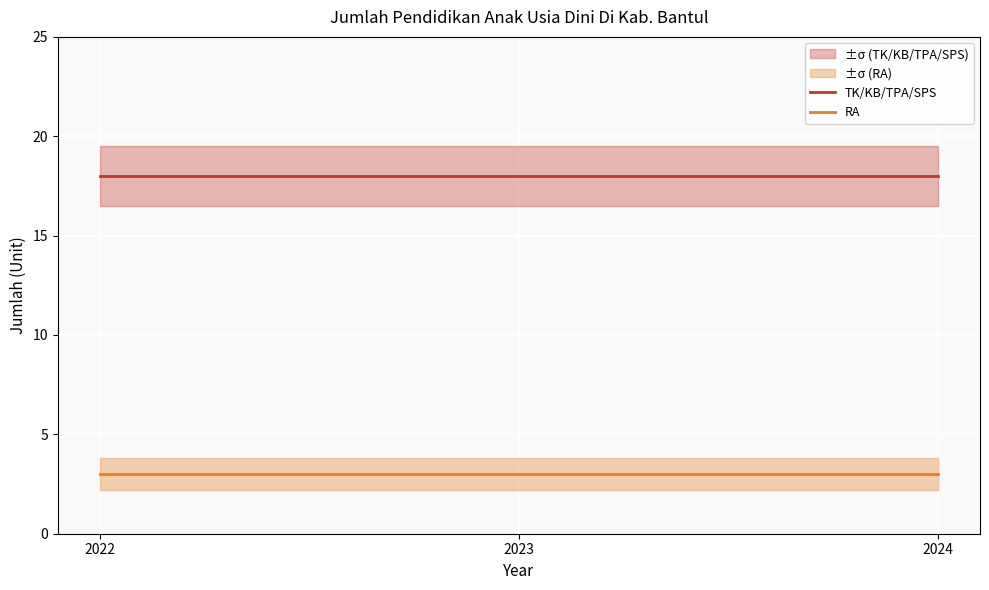

Is it true that RA equals 1 at 2024?

False